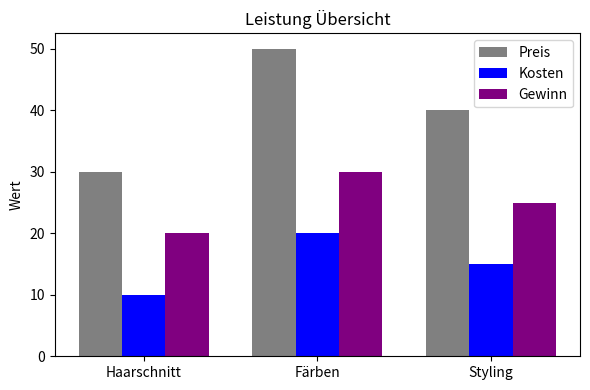

What position from the right is Styling?

1